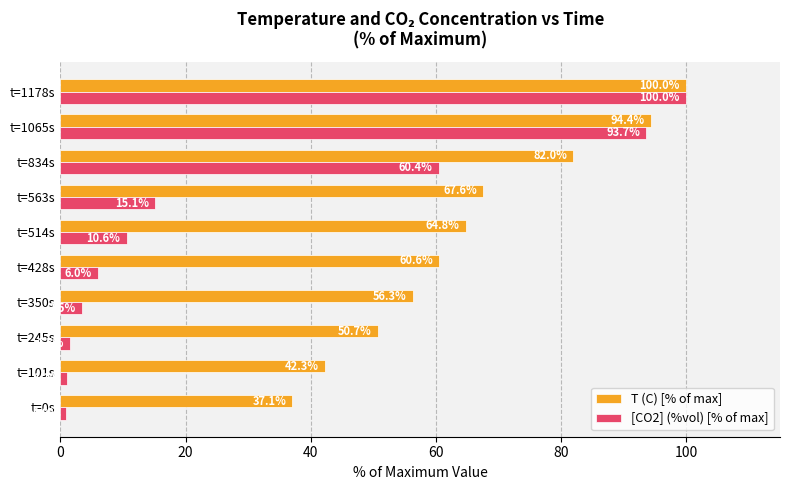

The [CO2] (%vol) [% of max] series shows 3.5 at t=350s. True or false?

True